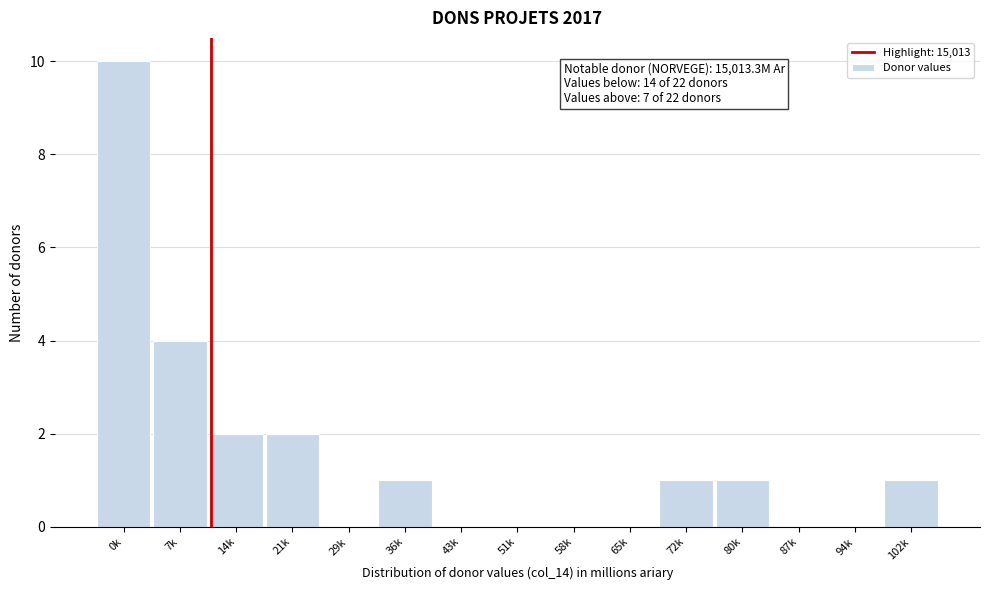

Reading left to right, what are all the values shown in this chart?

0k=10	7k=4	14k=2	21k=2	29k=0	36k=1	43k=0	51k=0	58k=0	65k=0	72k=1	80k=1	87k=0	94k=0	102k=1